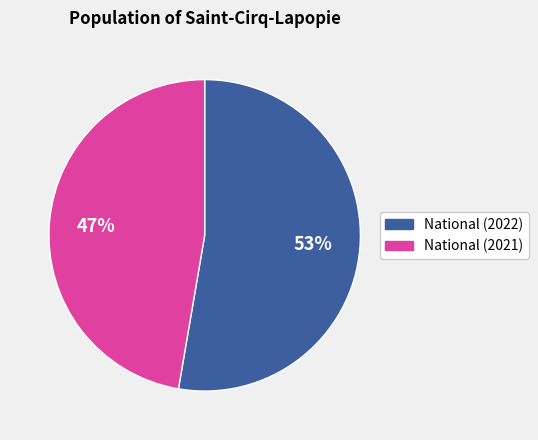

Does any single category account for the majority?

Yes